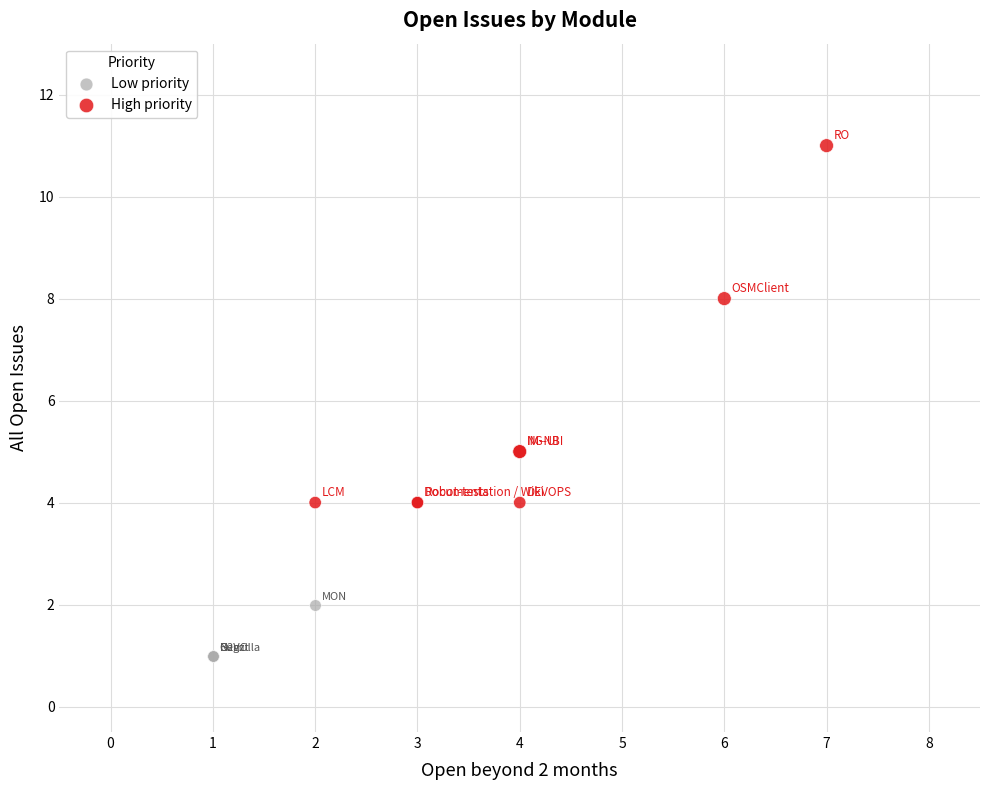

Which series contains the lowest Y value?

Low priority